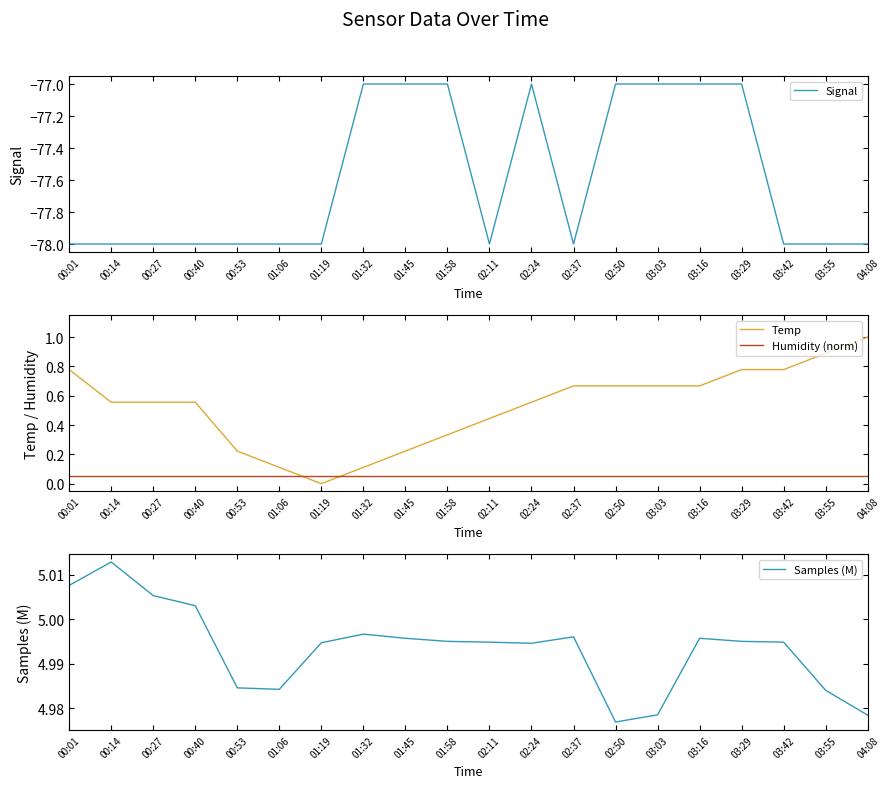

What is the value of the Signal point at the 4th from the left?

-78.0